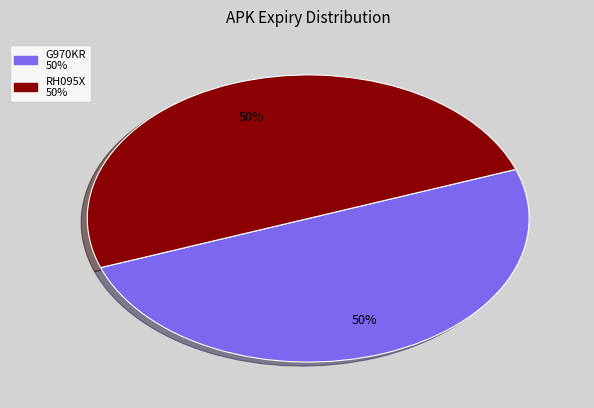

To the nearest percent, what percentage of the pie is G970KR?

50%